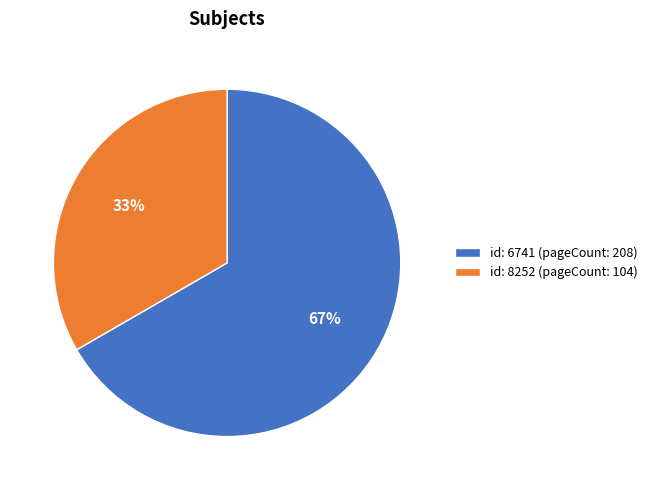

Rank the categories by value from lowest to highest.

id: 8252 (pageCount: 104), id: 6741 (pageCount: 208)